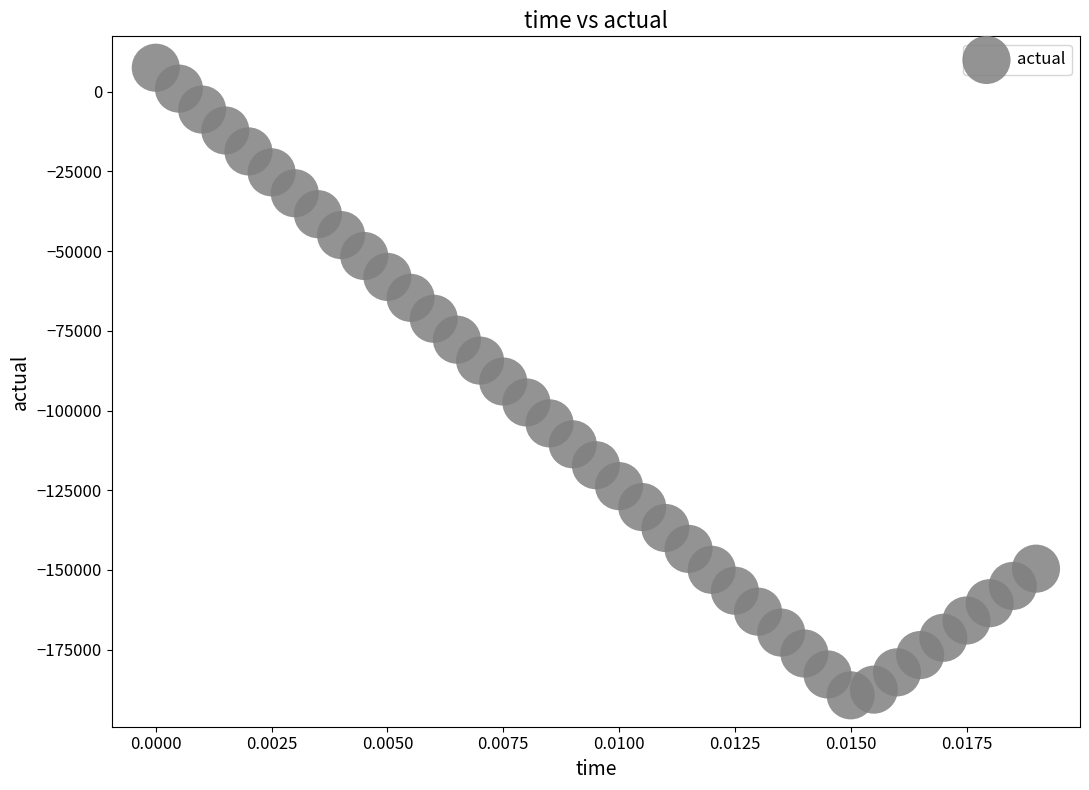

What is the range of Y values (max minus min)?

196885.7